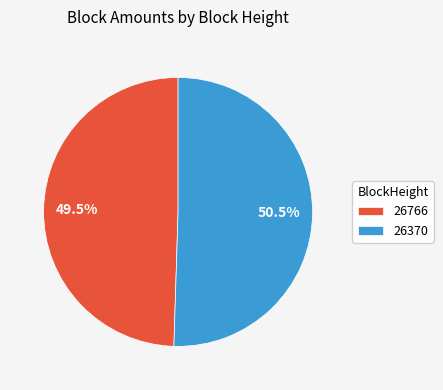

Rank the categories by value from lowest to highest.

26766, 26370